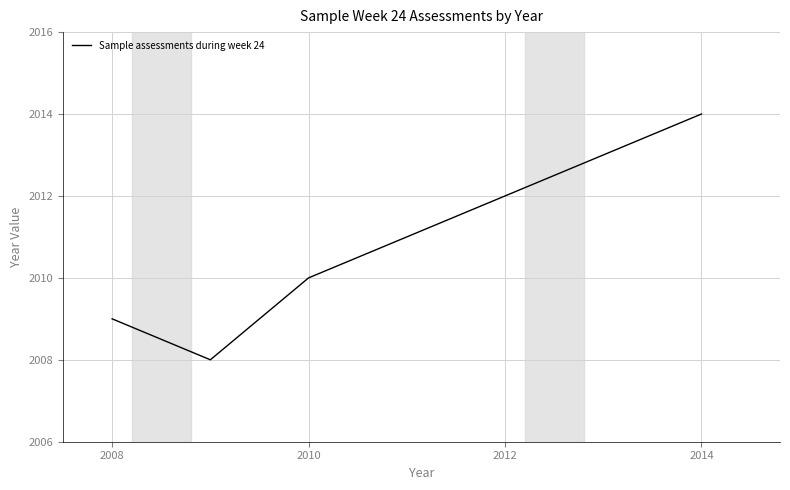

What is the value of the 6th point from the left?

2013